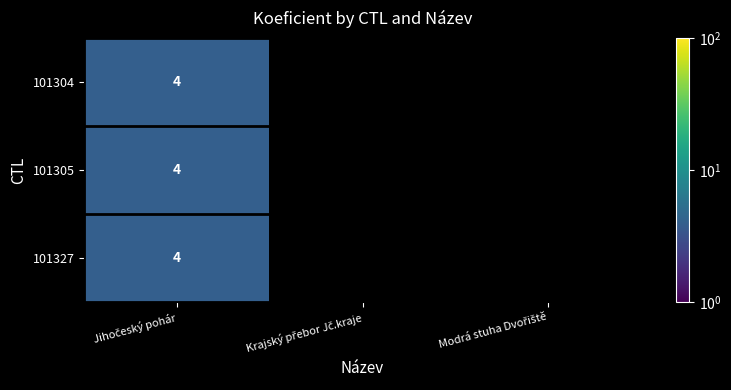

At how many categories does at least one series exceed 2?

1